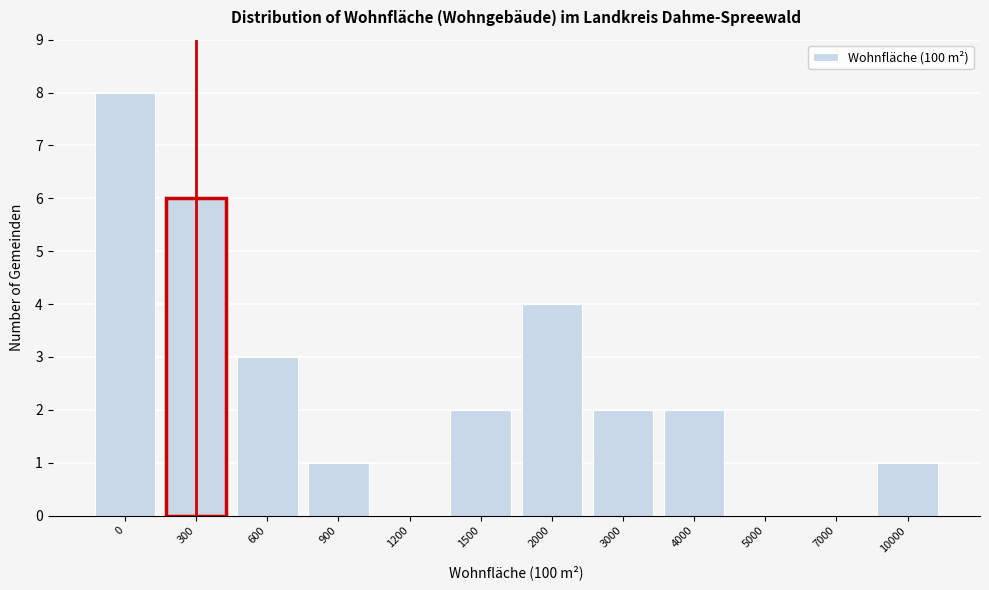

Reading left to right, extract all data points from this chart.

0=8	300=6	600=3	900=1	1200=0	1500=2	2000=4	3000=2	4000=2	5000=0	7000=0	10000=1